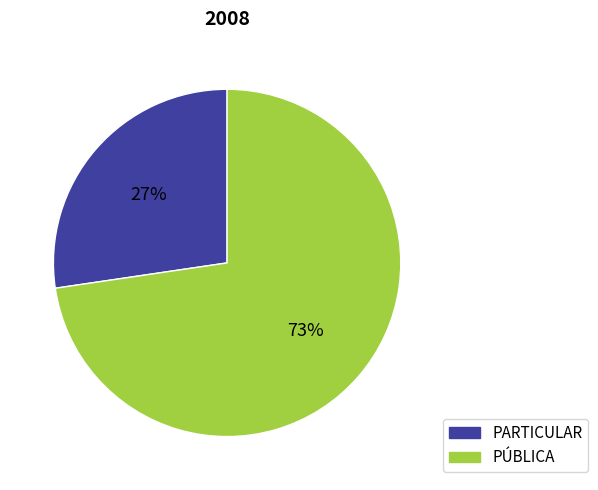

How many segments does this pie chart have?

2